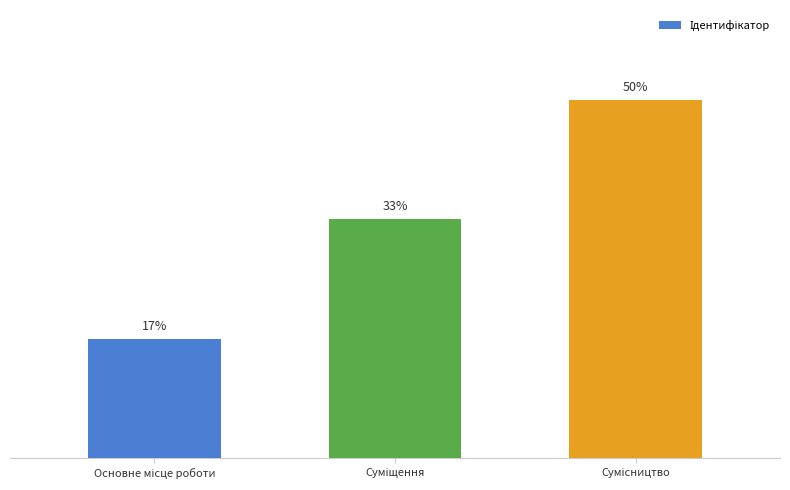

What is the label of the 1st bar from the right?

Сумісництво